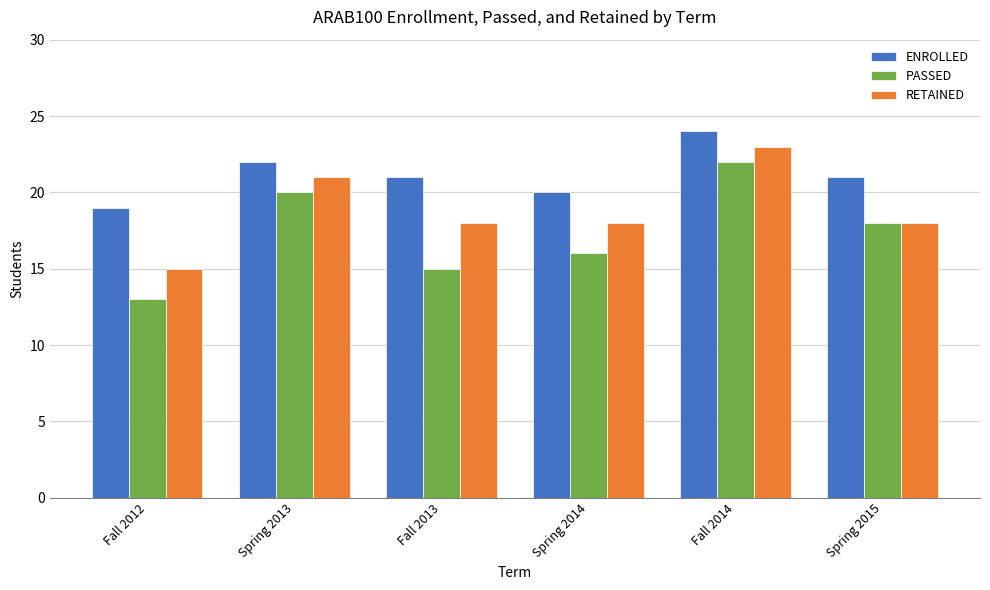

Which series changed the most between Fall 2013 and Spring 2015?

PASSED